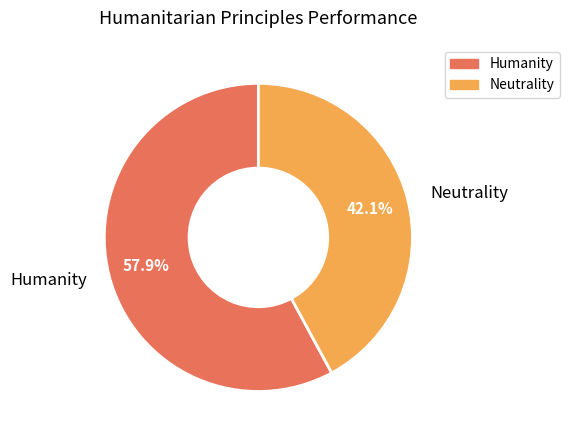

Which category has the biggest portion of the pie?

Humanity